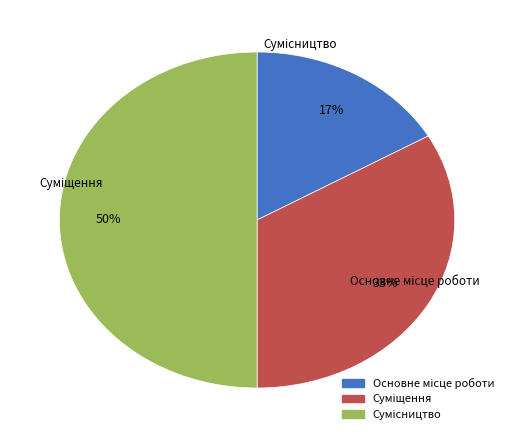

True or false: Сумісництво accounts for 50% of the total.

True